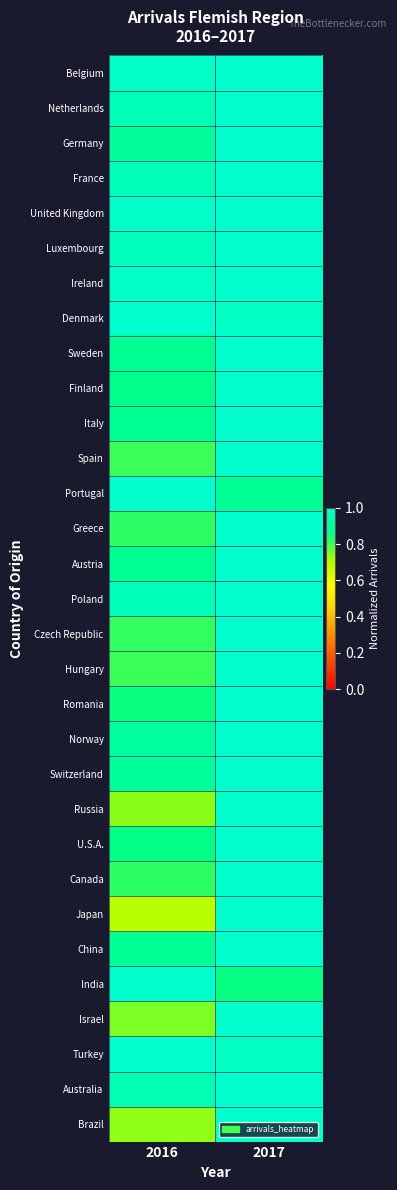

At how many categories does at least one series exceed 0?

2